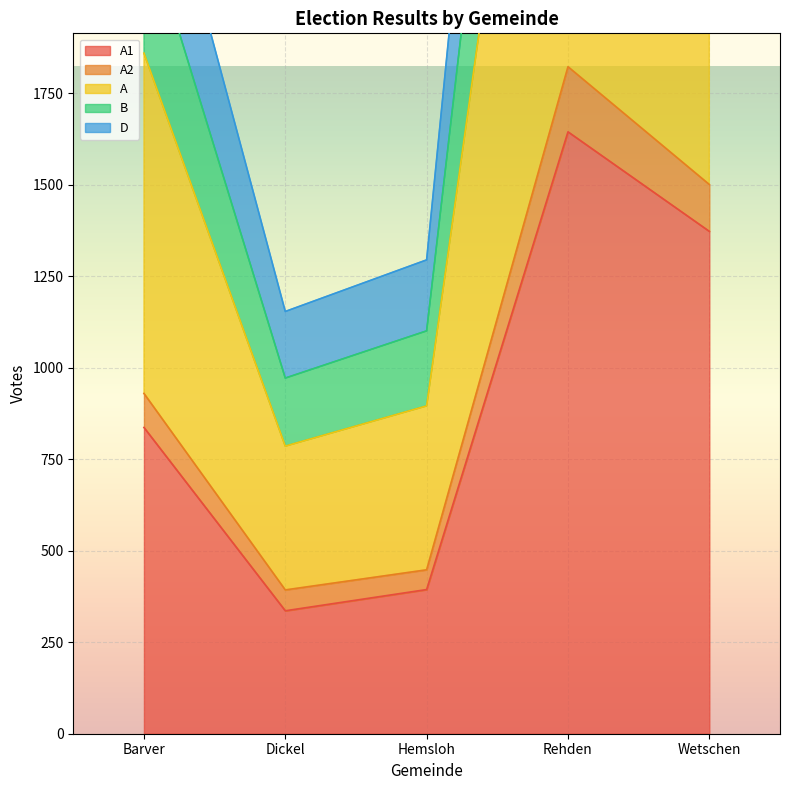

At which label does A1 first exceed 837?

Rehden